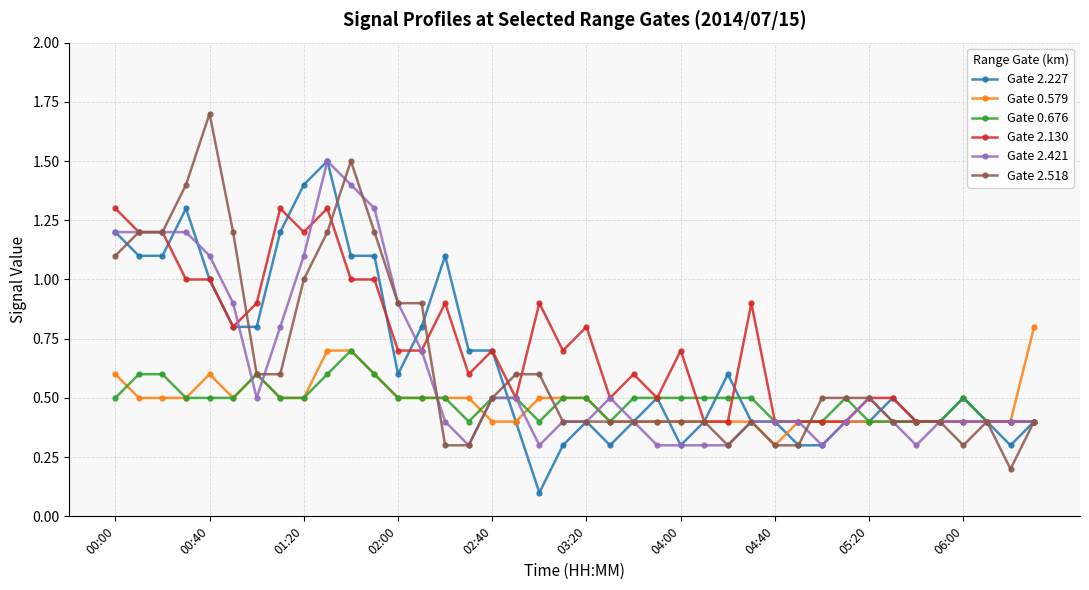

What is the value of the Gate 2.421 point at the 34th from the left?

0.4